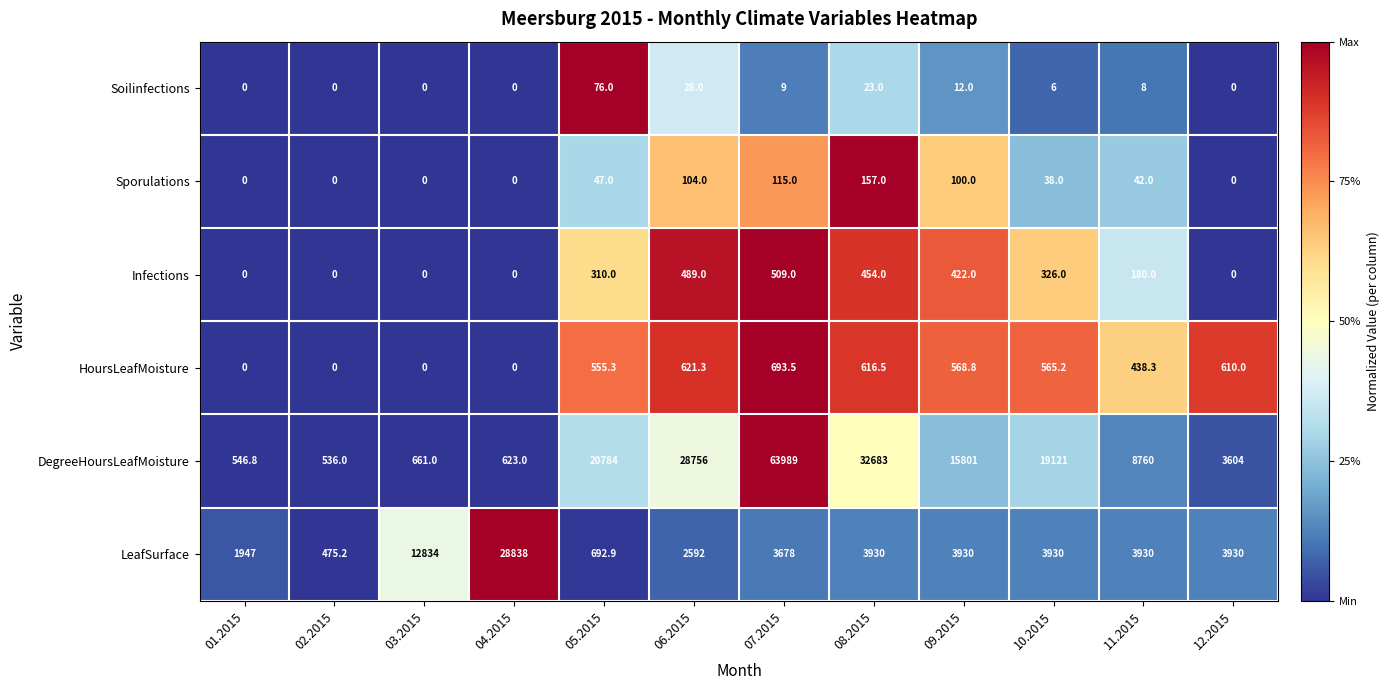

The value of HoursLeafMoisture at 05.2015 is 555.3. True or false?

True